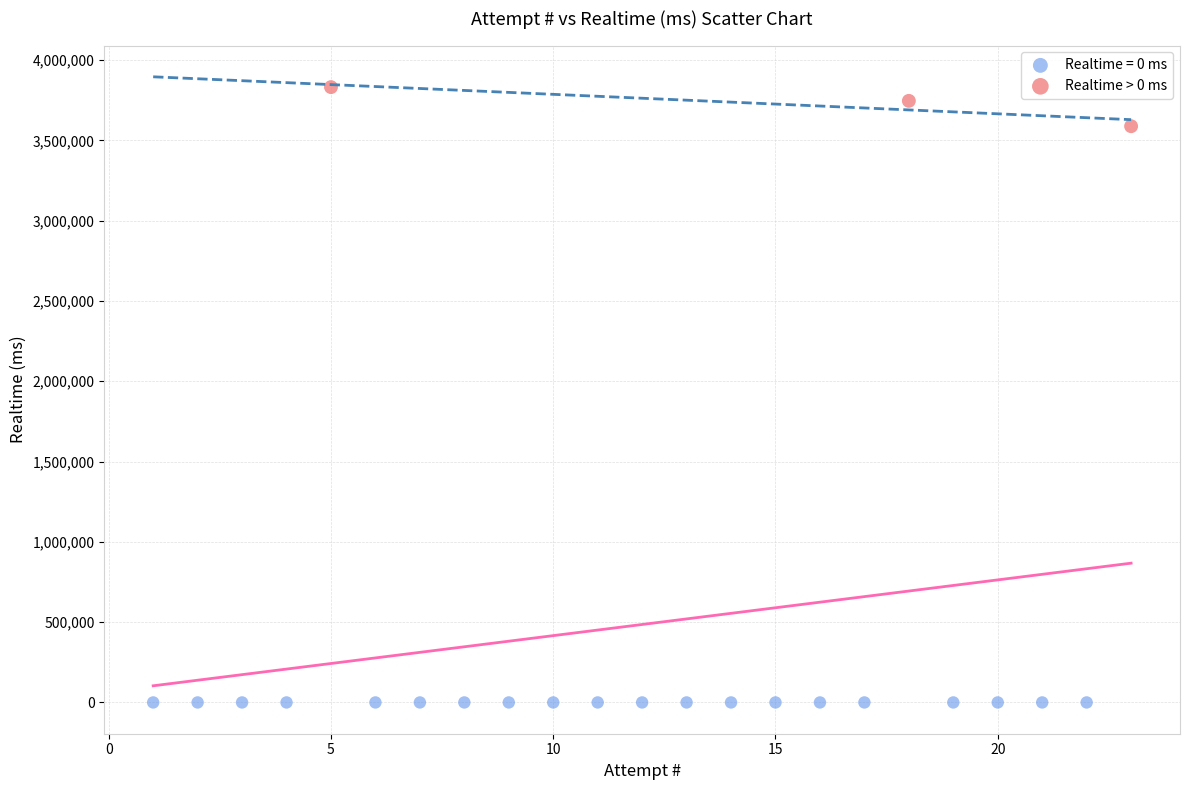

Which series contains the lowest Y value?

Realtime = 0 ms